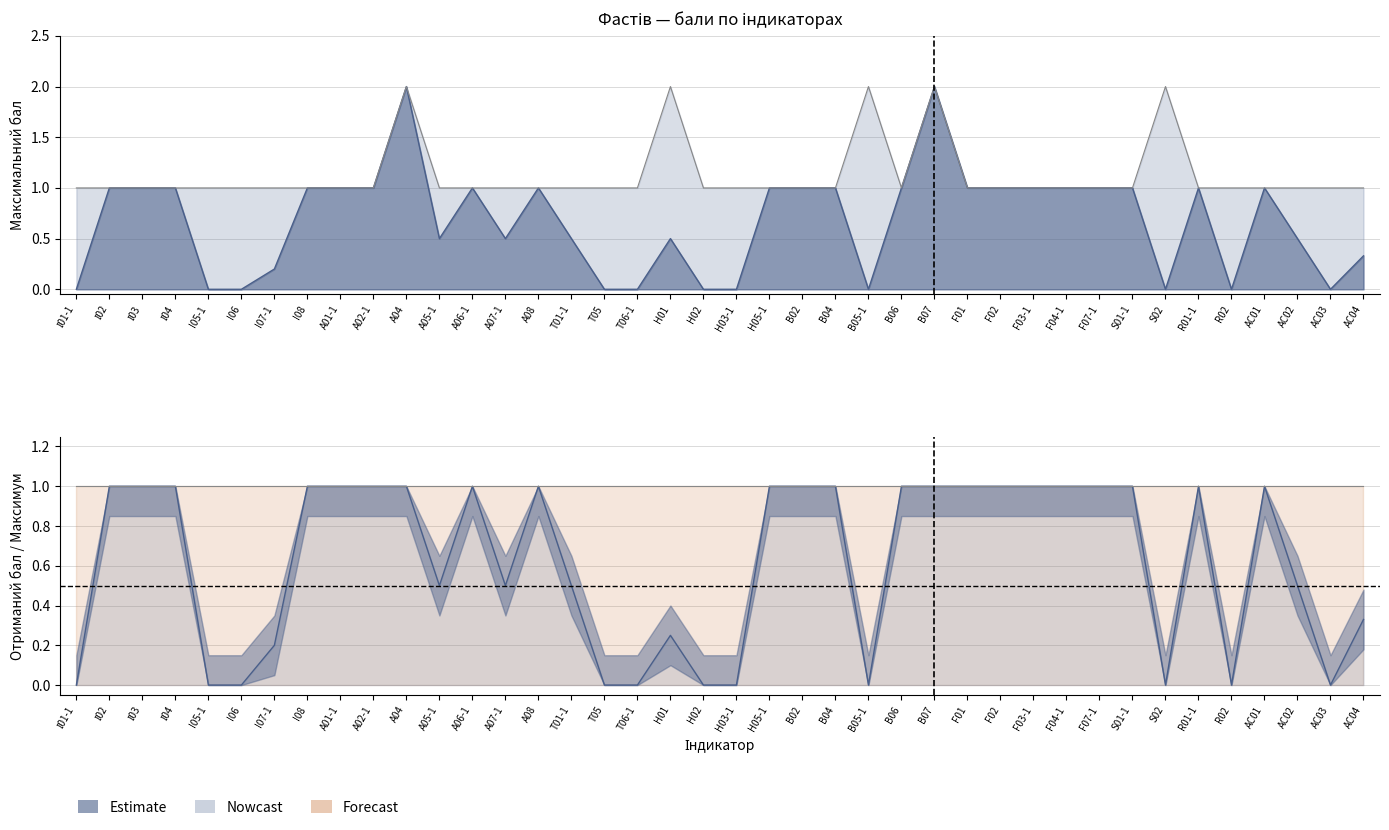

Where is the first local minimum for бал?

A05-1